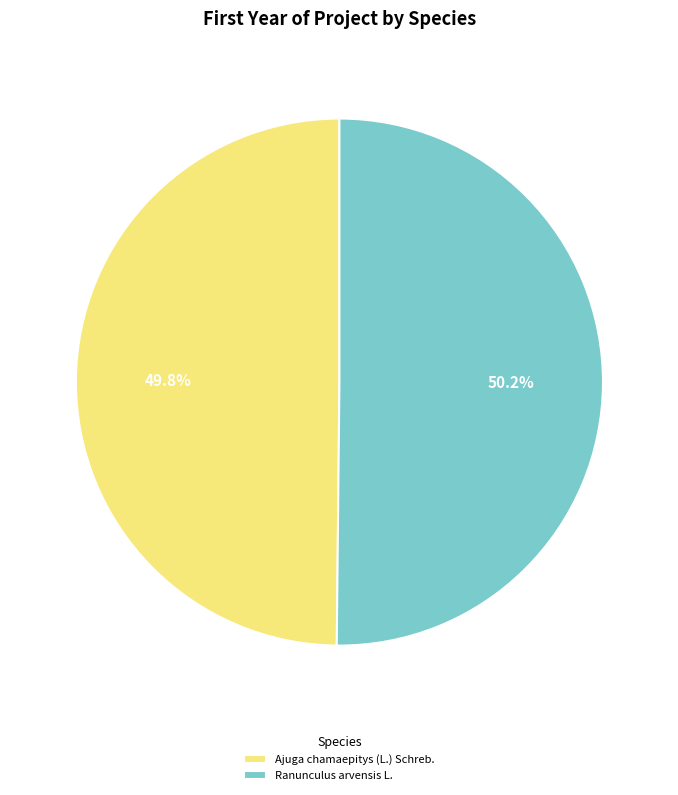

True or false: Ranunculus arvensis L. accounts for 42% of the total.

False